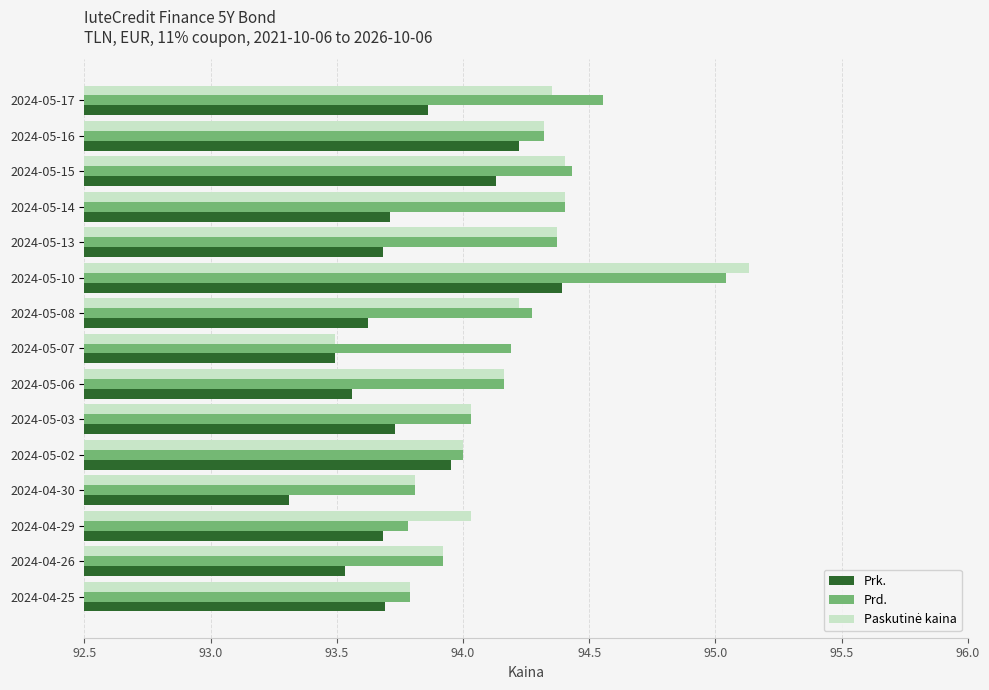

What is the total value across all series at 2024-04-26?

281.4